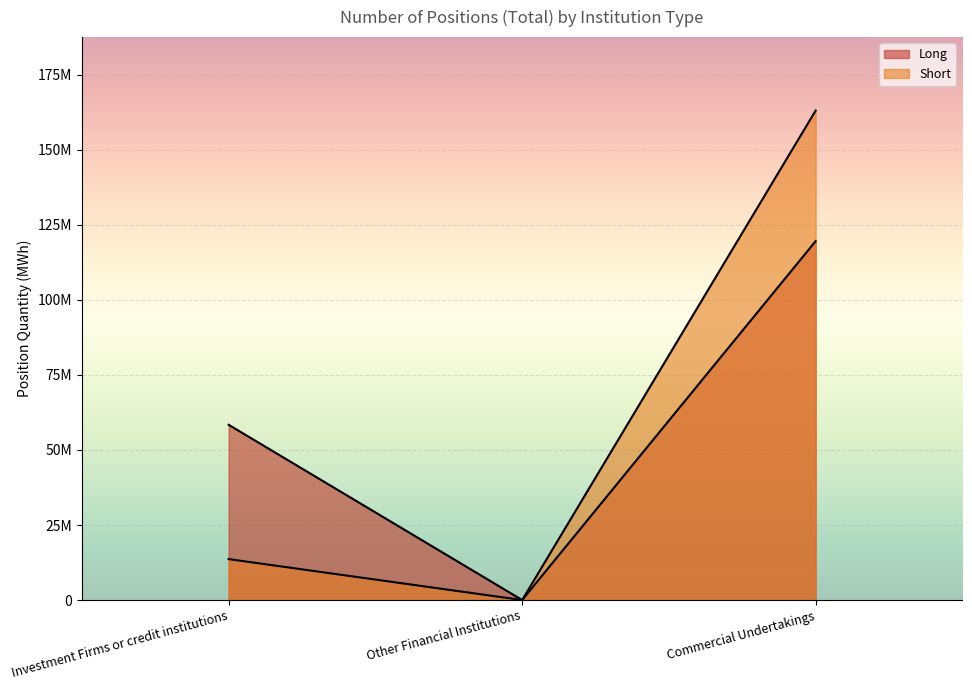

How many values in the Short series exceed 13634975?

1